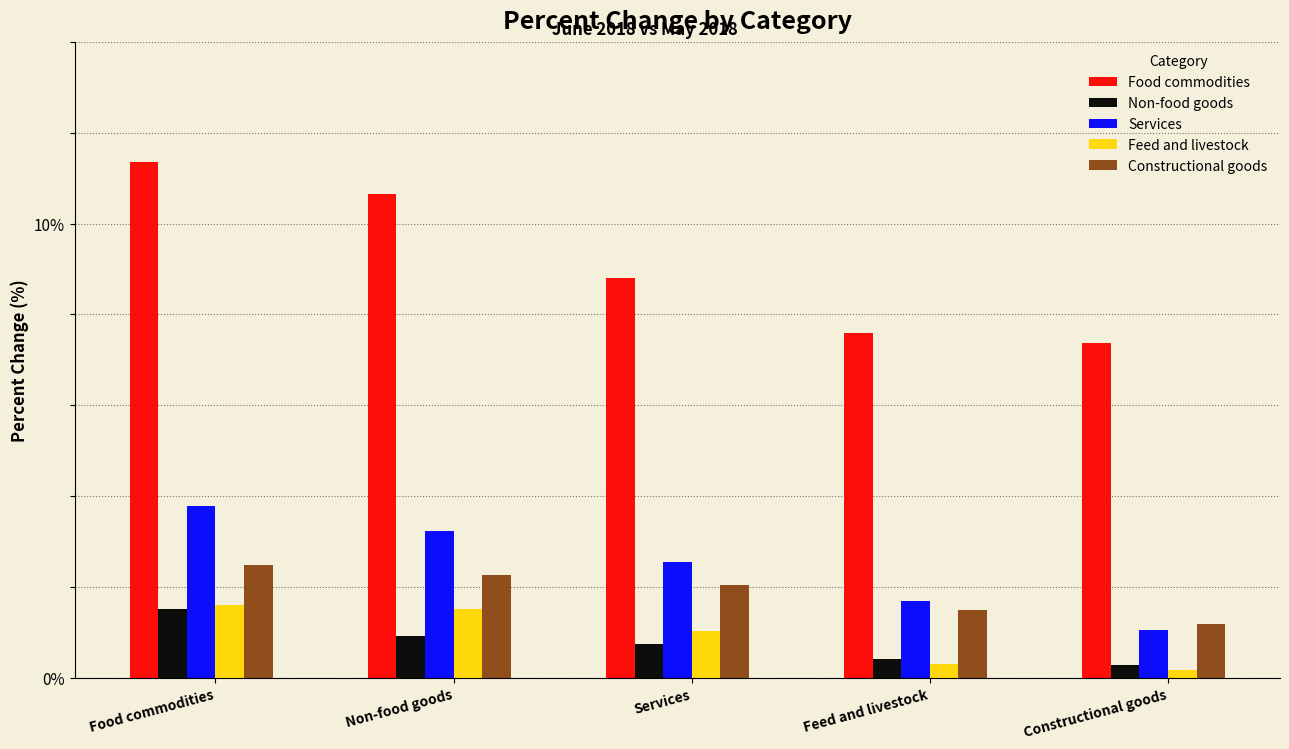

Which series has the widest spread of values?

Food commodities